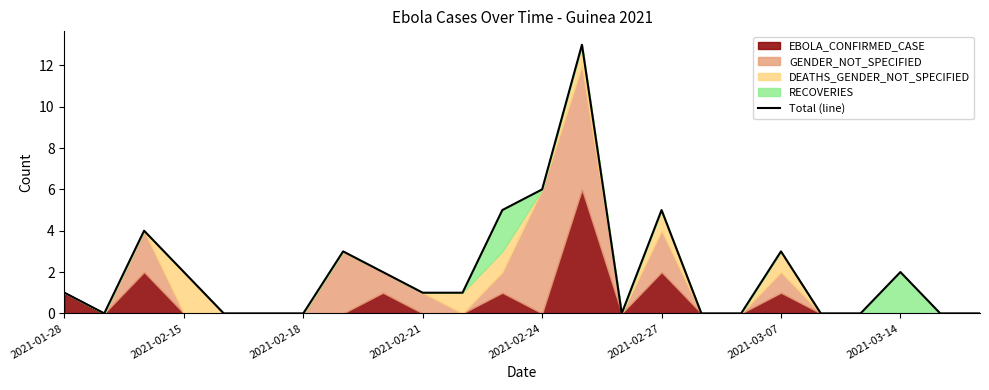

What is the difference between the second highest and minimum values?

6